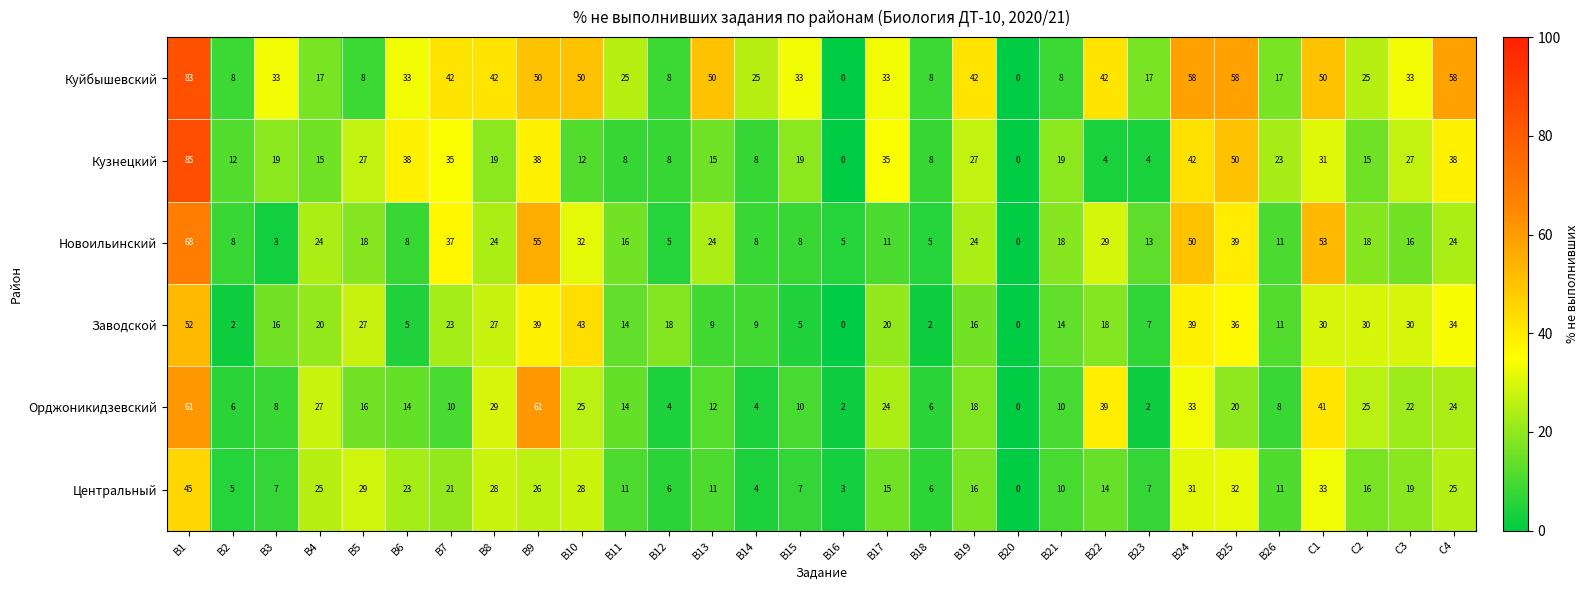

What is the difference between the maximum and second lowest values in the Заводской series?

52